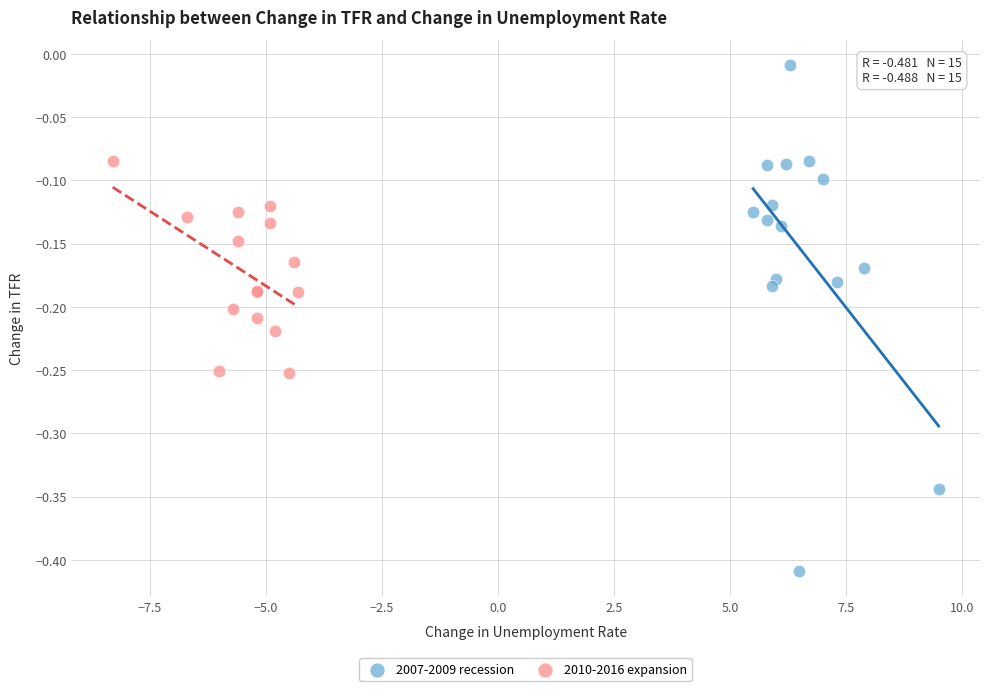

Which series has the largest Y range (max minus min)?

2007-2009 recession